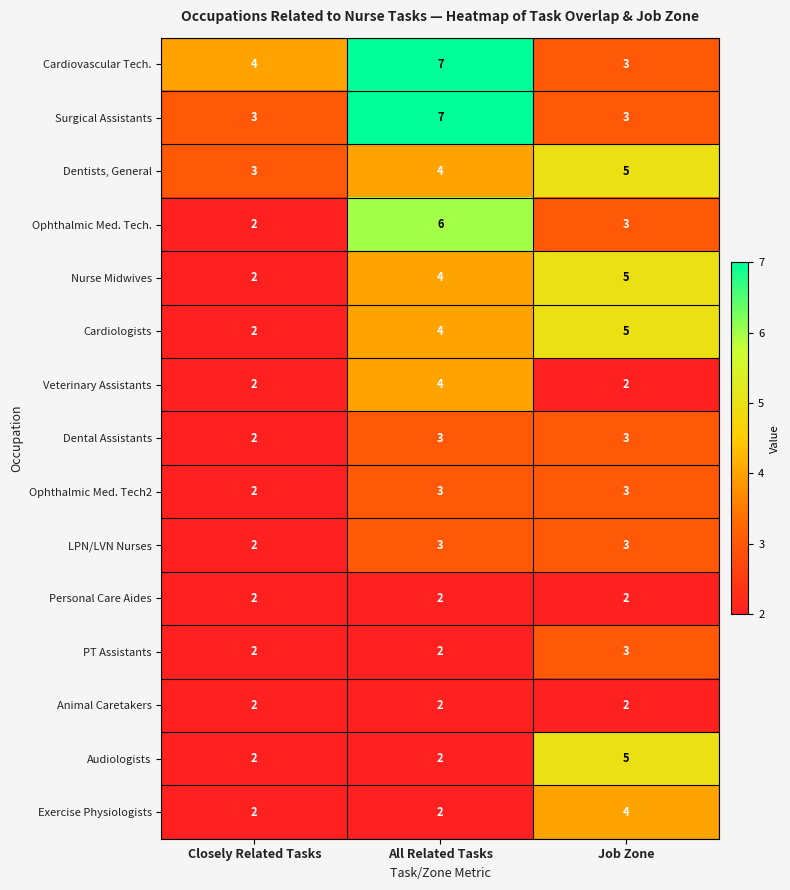

What is the sum of all LPN/LVN Nurses values?

8